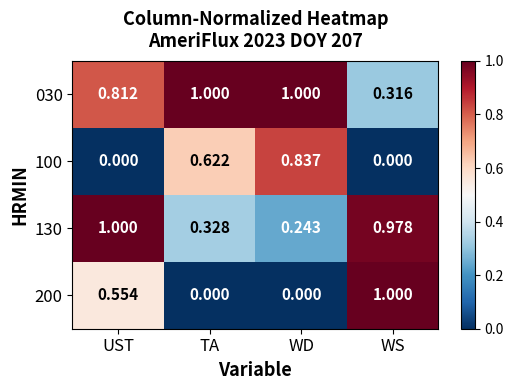

Where is 030 nearest to the value 0?

WS